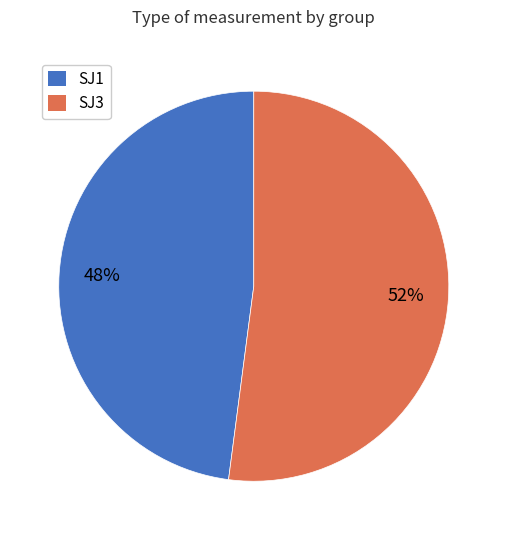

To the nearest percent, what is the average slice percentage?

50%